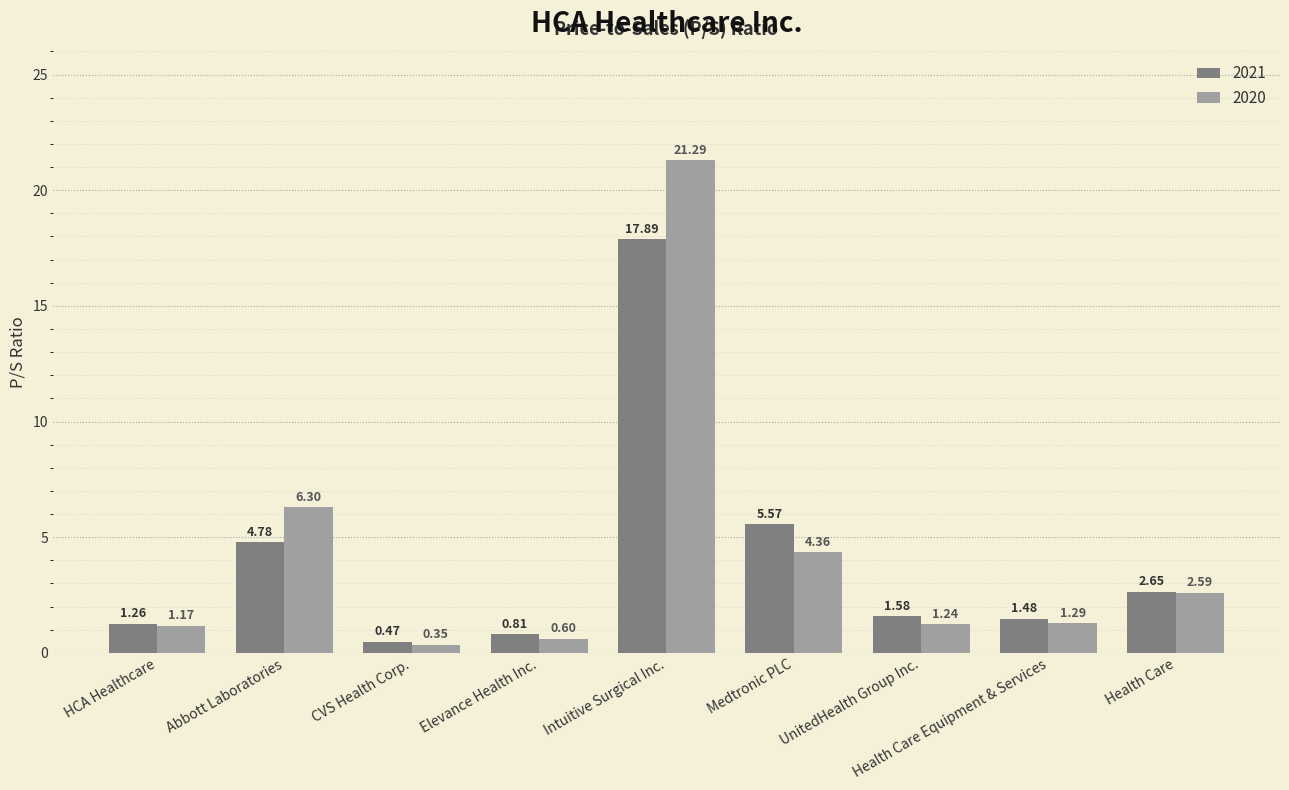

How many bars are there in each group?

2